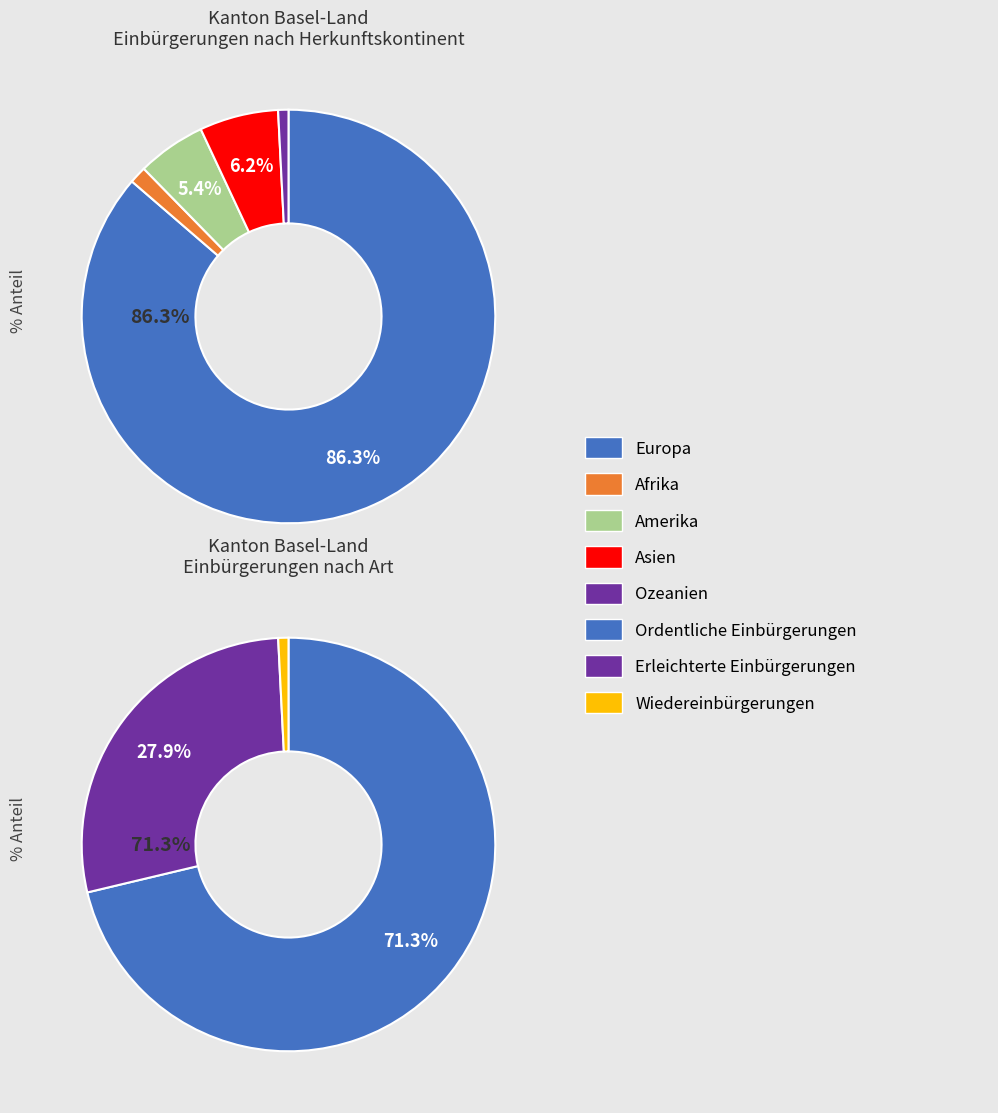

To the nearest percent, what is the difference between the largest and smallest slice percentages?

86%